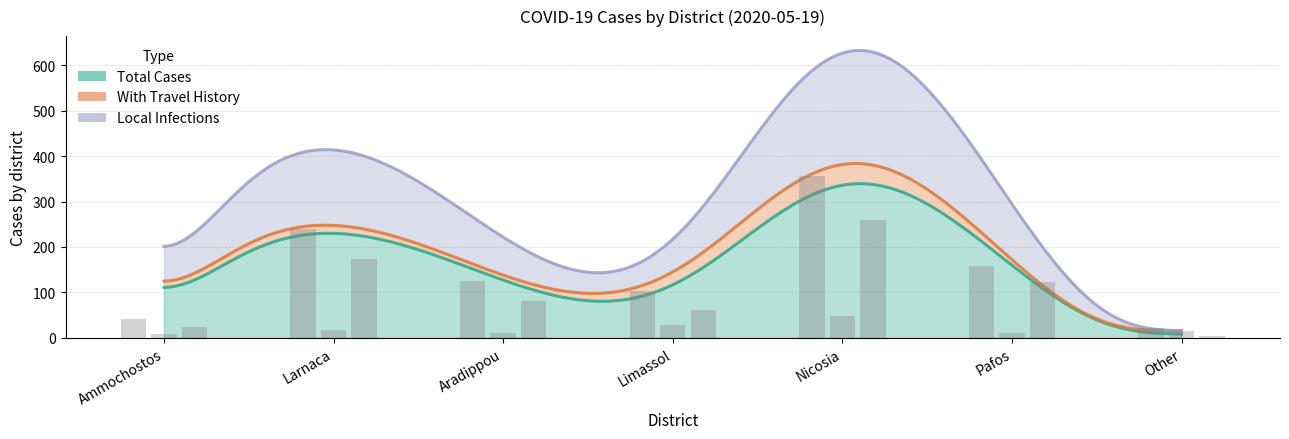

What position from the left is Pafos?

6